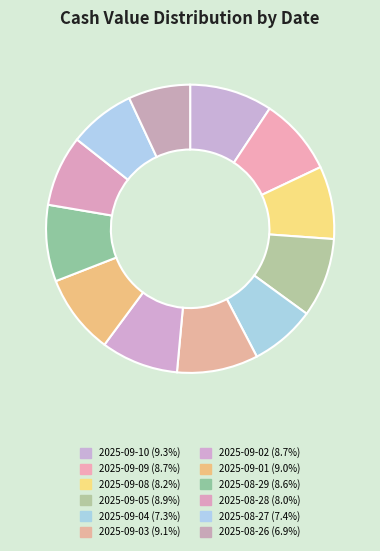

How many segments does this pie chart have?

12